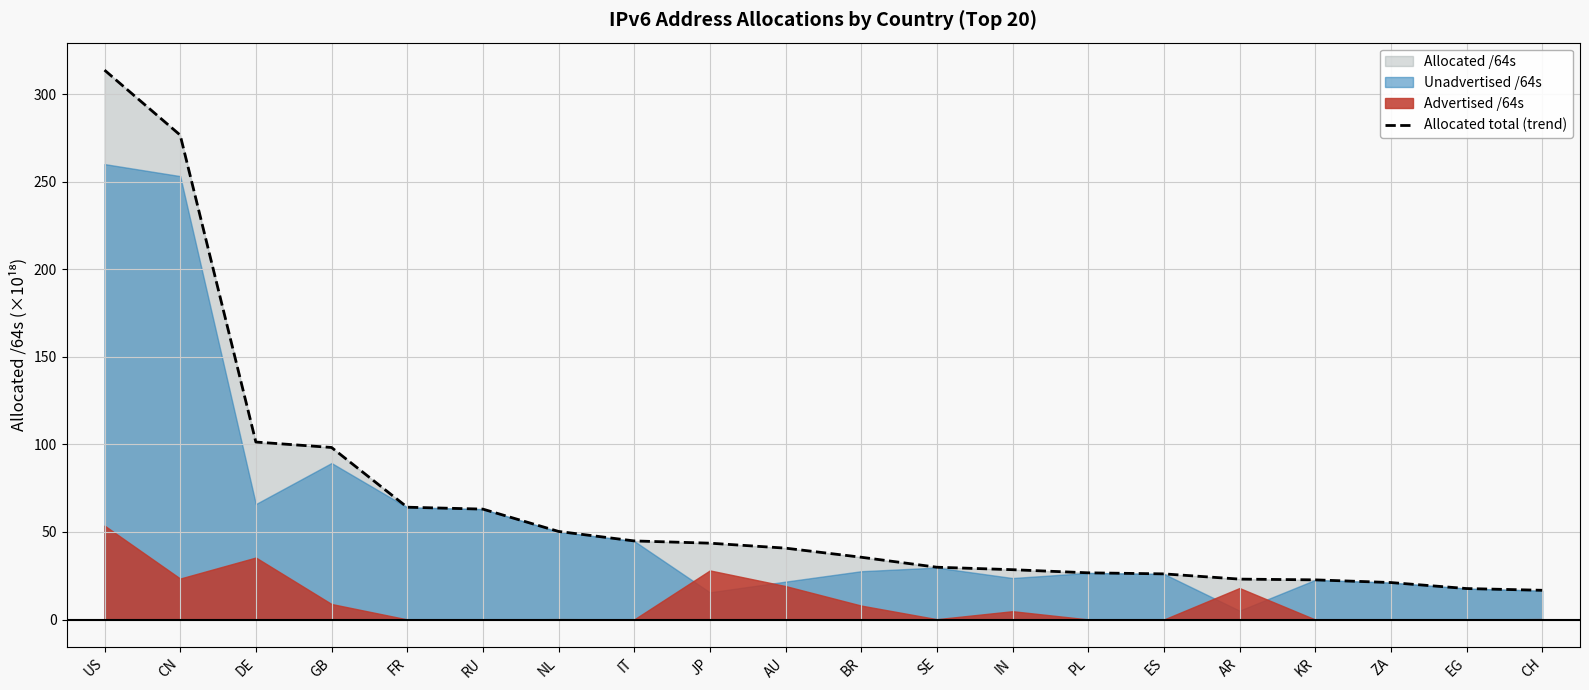

Reading right to left, transcribe all the data shown in this chart.

CH=16.7	EG=17.7	ZA=21.1	KR=22.7	AR=23.1	ES=26.1	PL=26.7	IN=28.5	SE=29.9	BR=35.6	AU=40.8	JP=43.6	IT=44.9	NL=50.3	RU=63.0	FR=64.1	GB=98.2	DE=101.3	CN=276.5	US=313.6